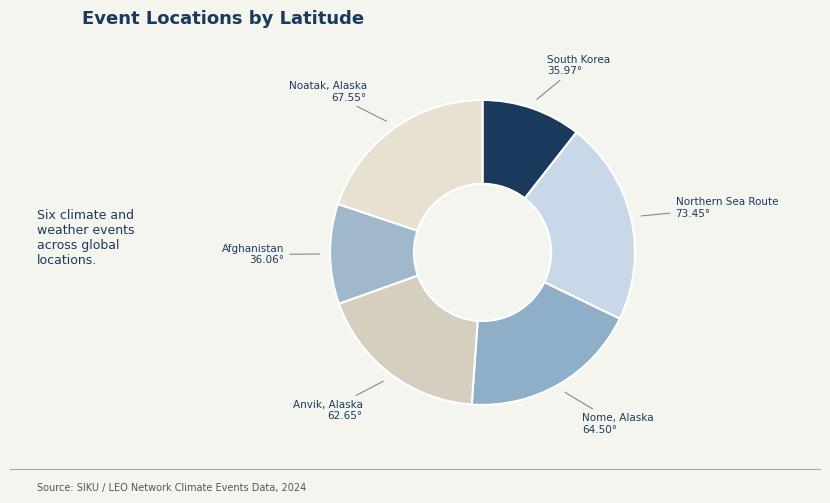

Rank the categories by value from highest to lowest.

Northern Sea Route, Noatak, Alaska, Nome, Alaska, Anvik, Alaska, Afghanistan, South Korea